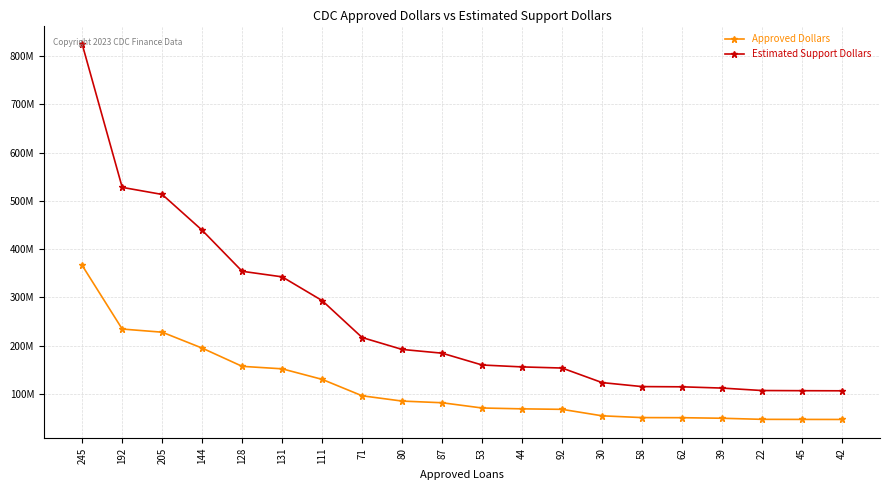

True or false: Approved Dollars has more than 2 interior local peaks.

False